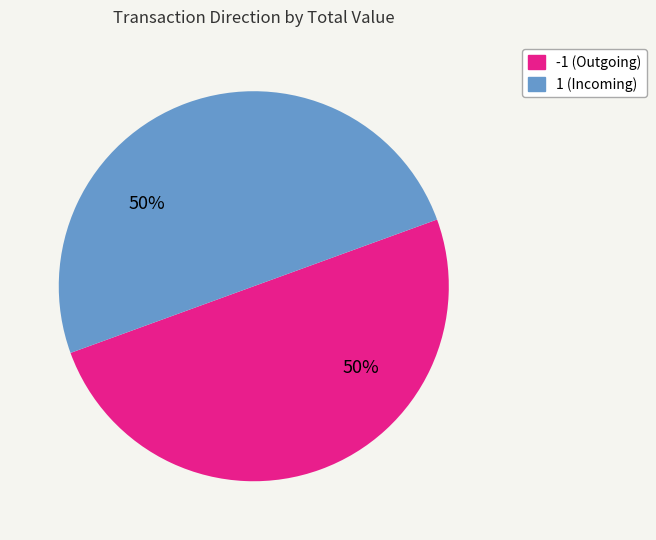

How many segments does this pie chart have?

2